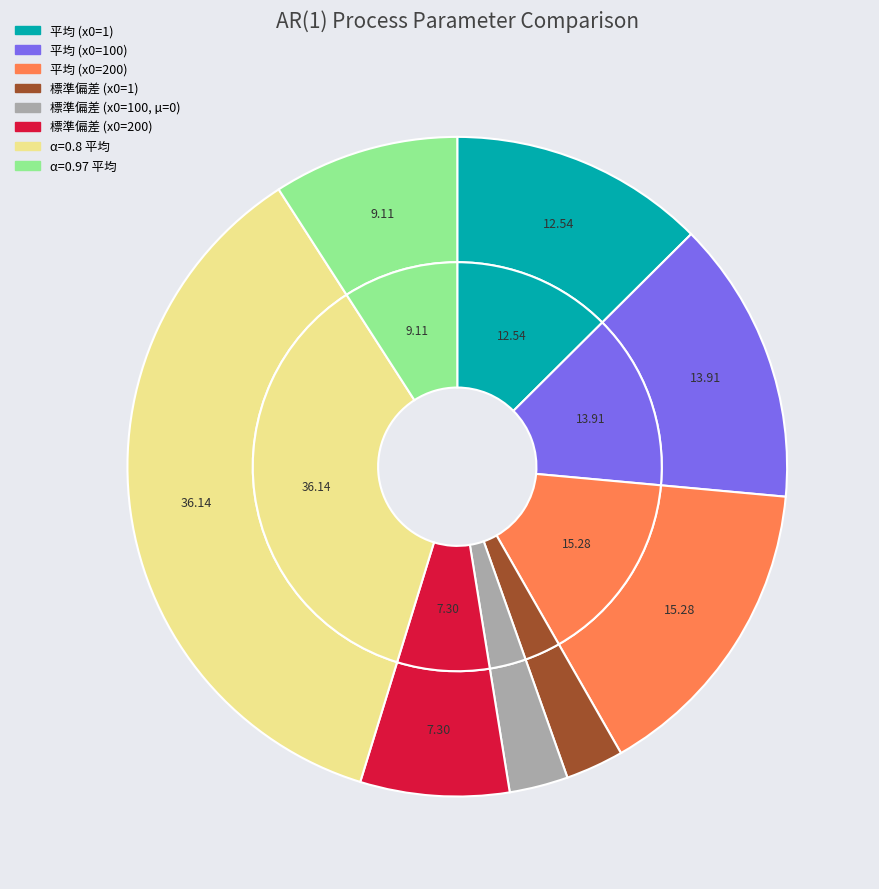

How much of the chart is everything except 1?

97.4%